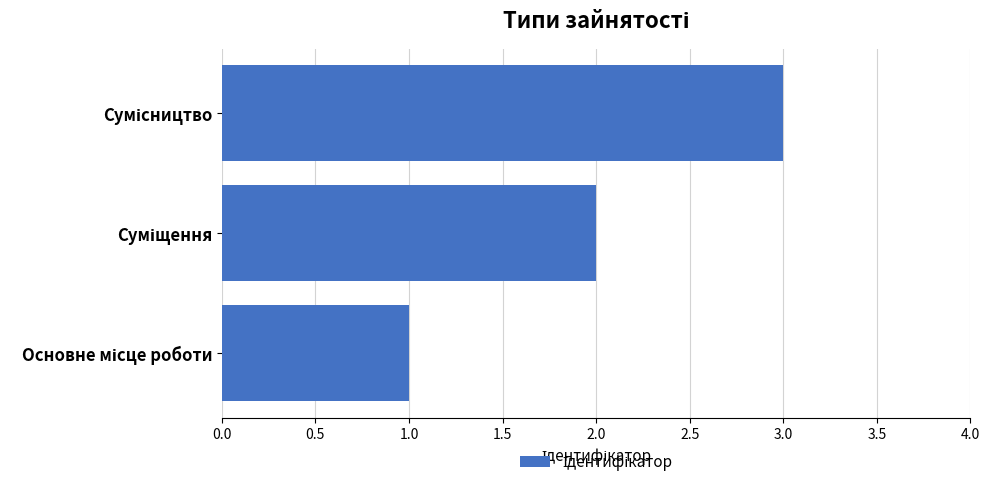

What is the maximum value shown in the chart?

3